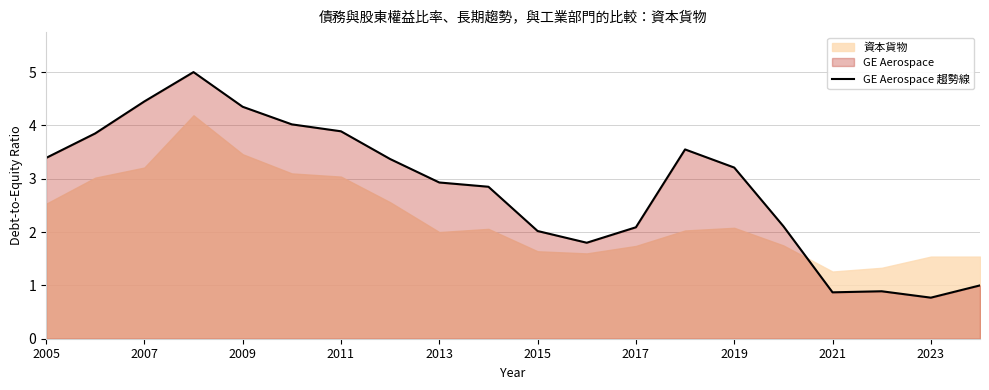

Where does the GE Aerospace 趨勢線 series first go above 3?

2005